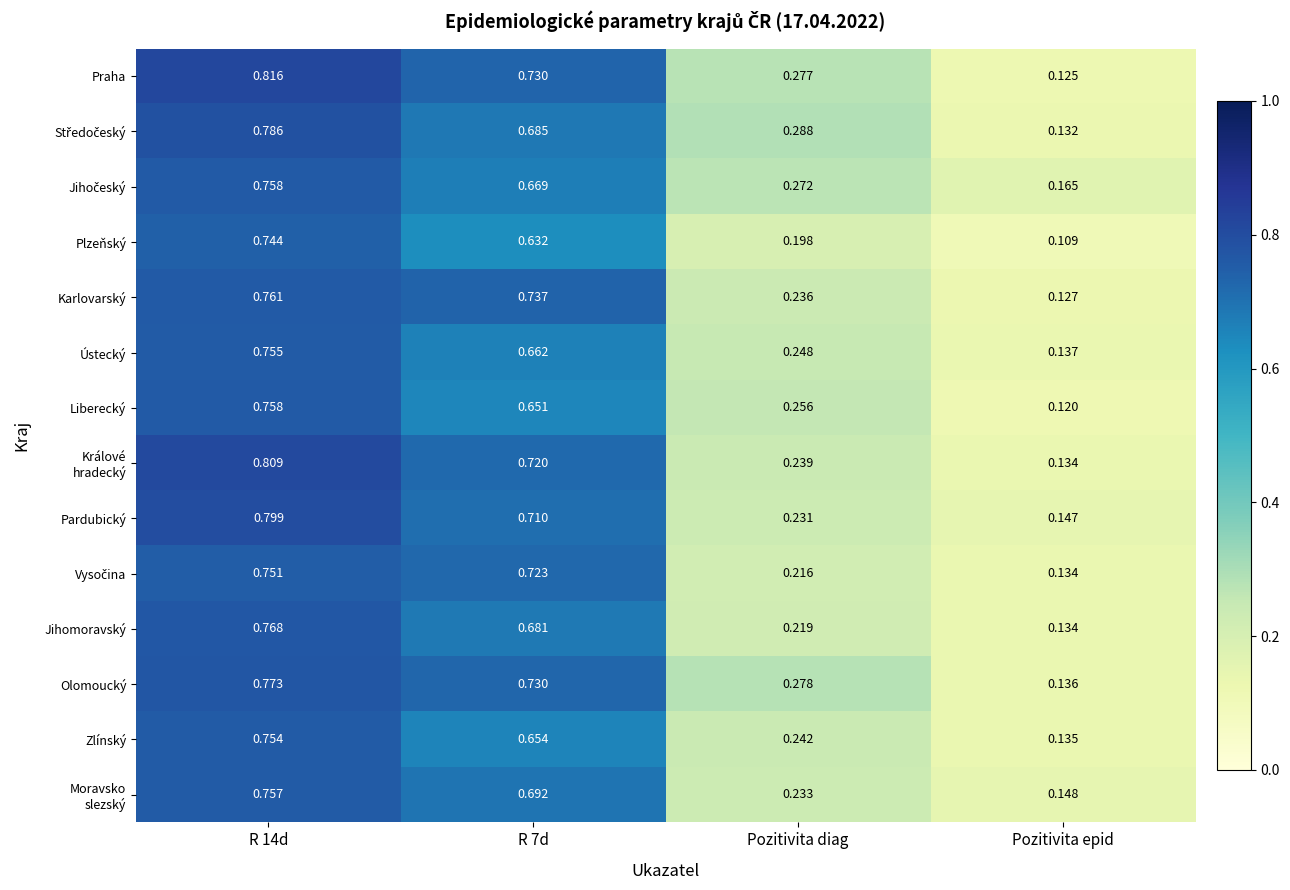

Which series has the largest total across all categories?

Praha